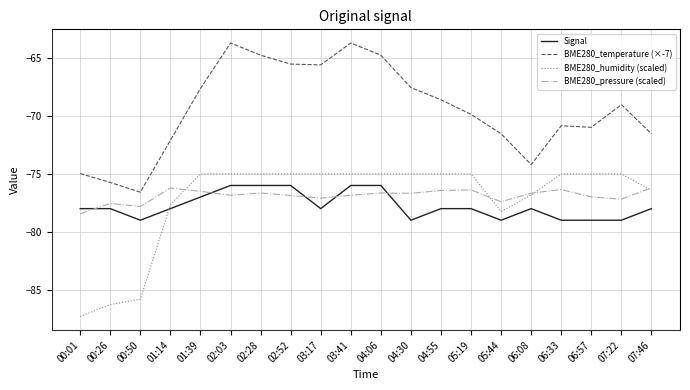

True or false: BME280_temperature (×-7) and Signal cross at least once.

False